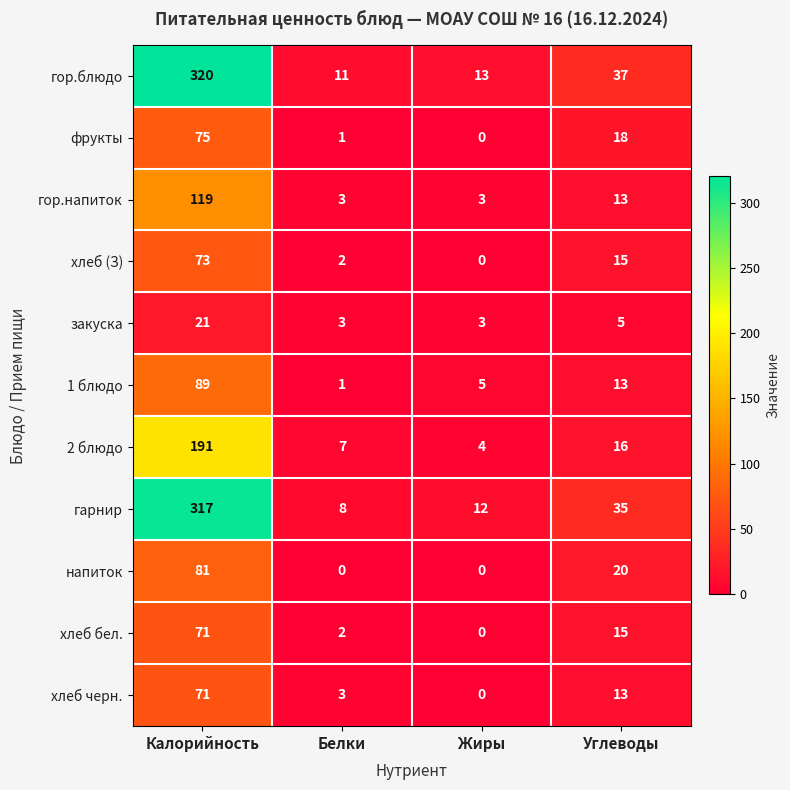

At how many categories does at least one series exceed 116?

1